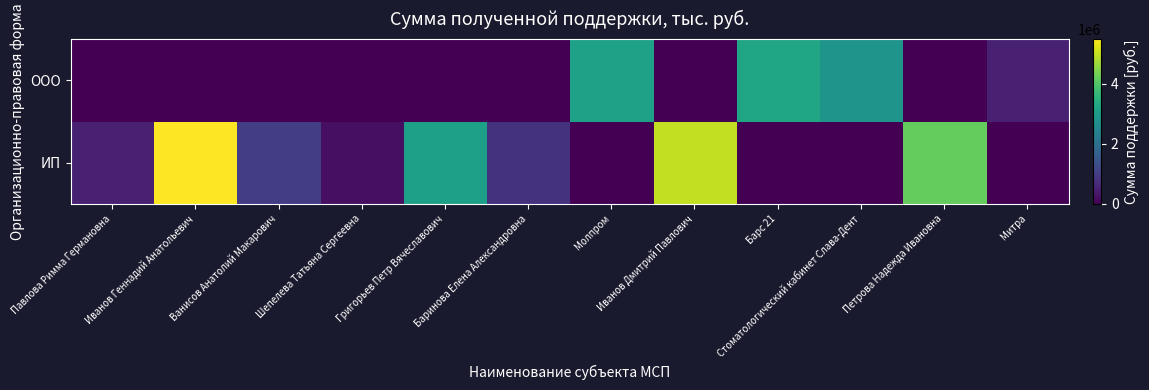

At how many categories does at least one series exceed 5341411?

1